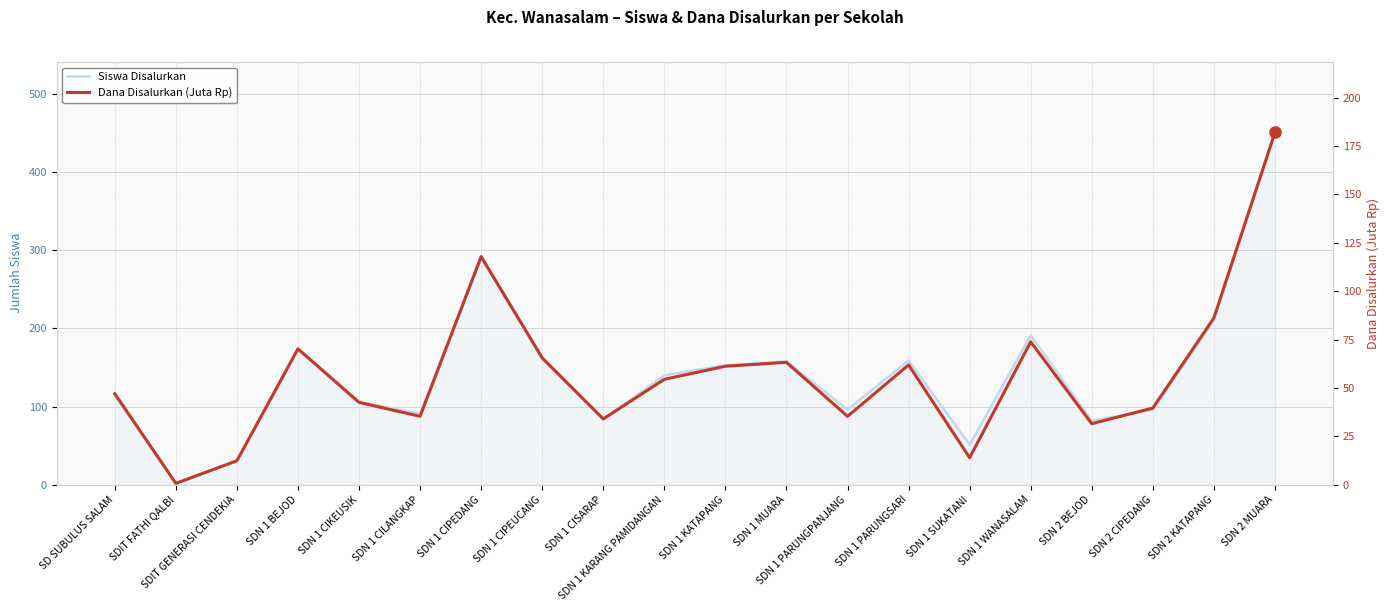

What is the label of the 19th point from the left?

SDN 2 KATAPANG